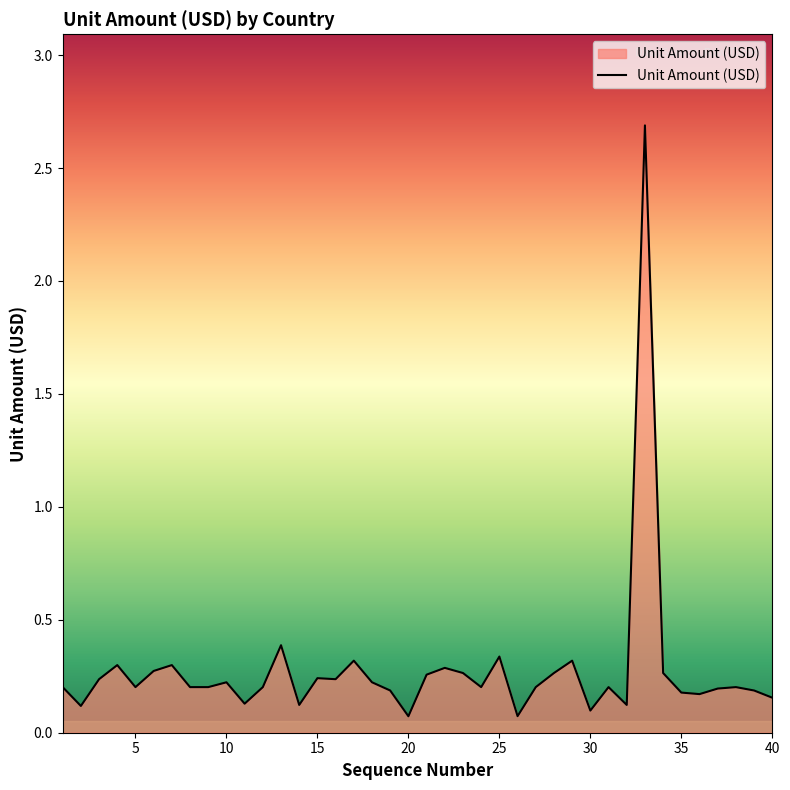

What is the greatest value displayed?

2.7